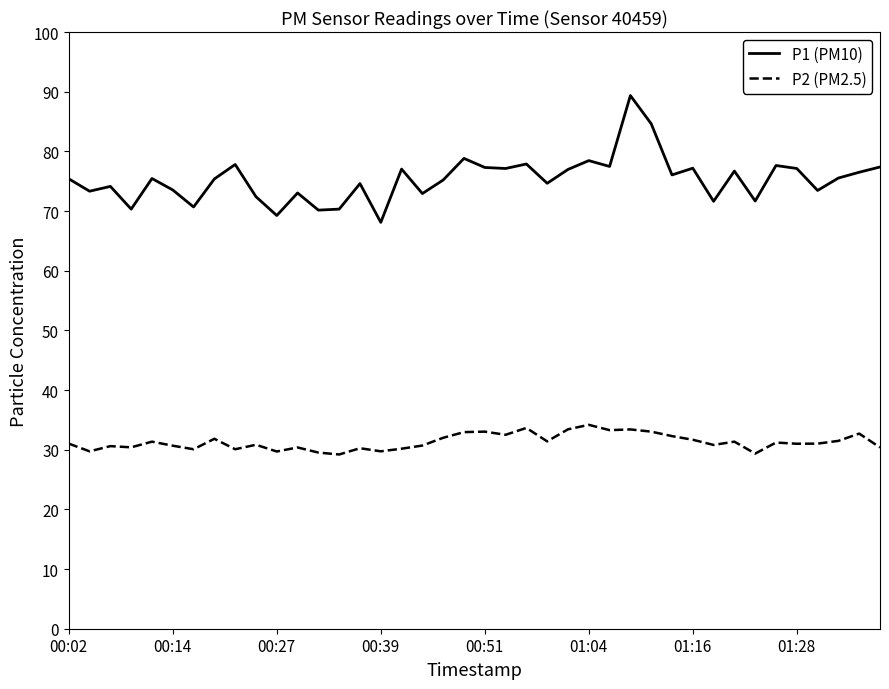

Rank the series by their average value, from lowest to highest.

P2 (PM2.5), P1 (PM10)